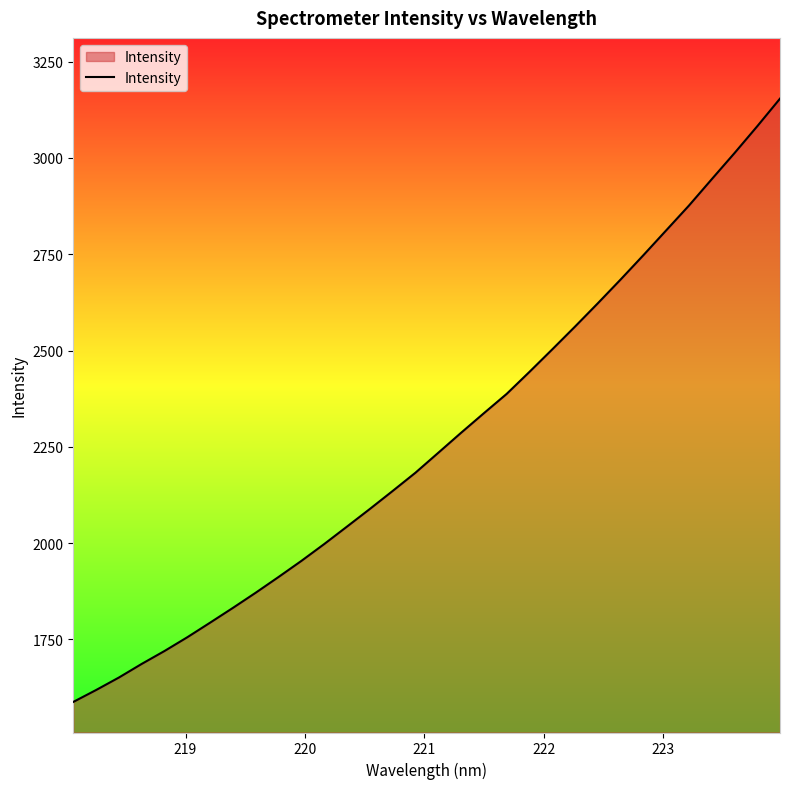

How many lines are shown in the chart?

1